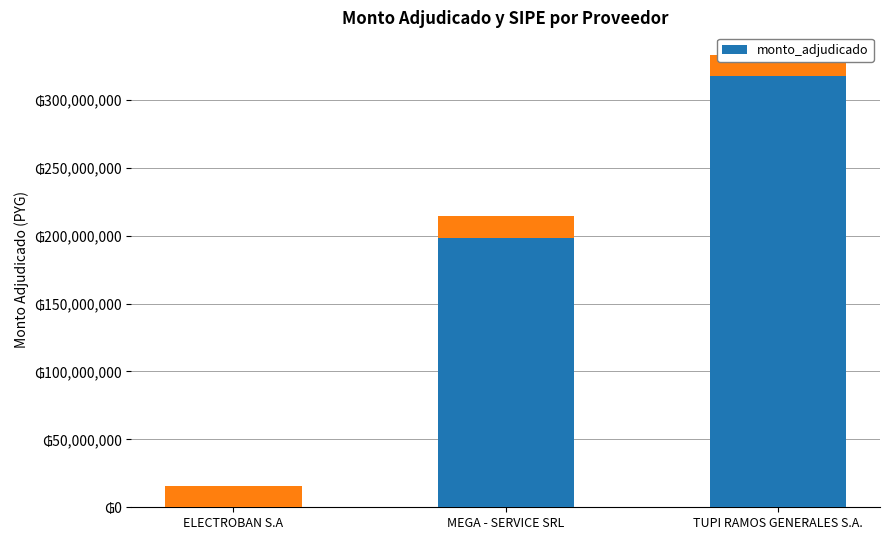

The value at TUPI RAMOS GENERALES S.A. is 317156000. True or false?

True